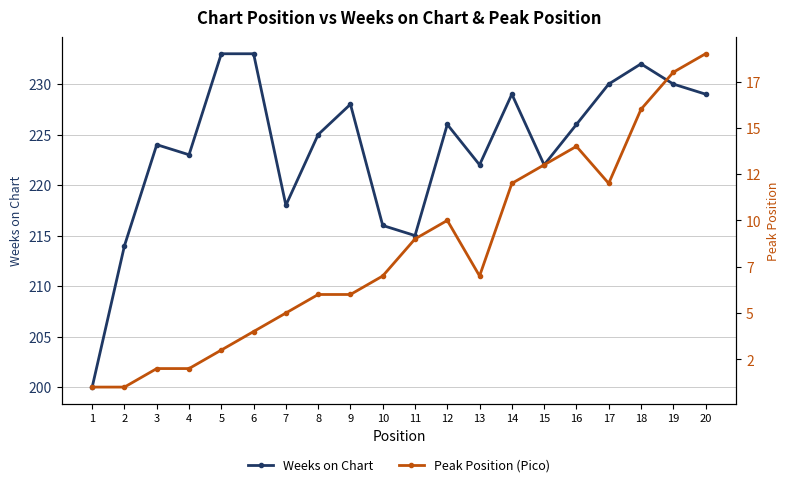

True or false: Peak Position (Pico) has a value of 9 at 9.

False